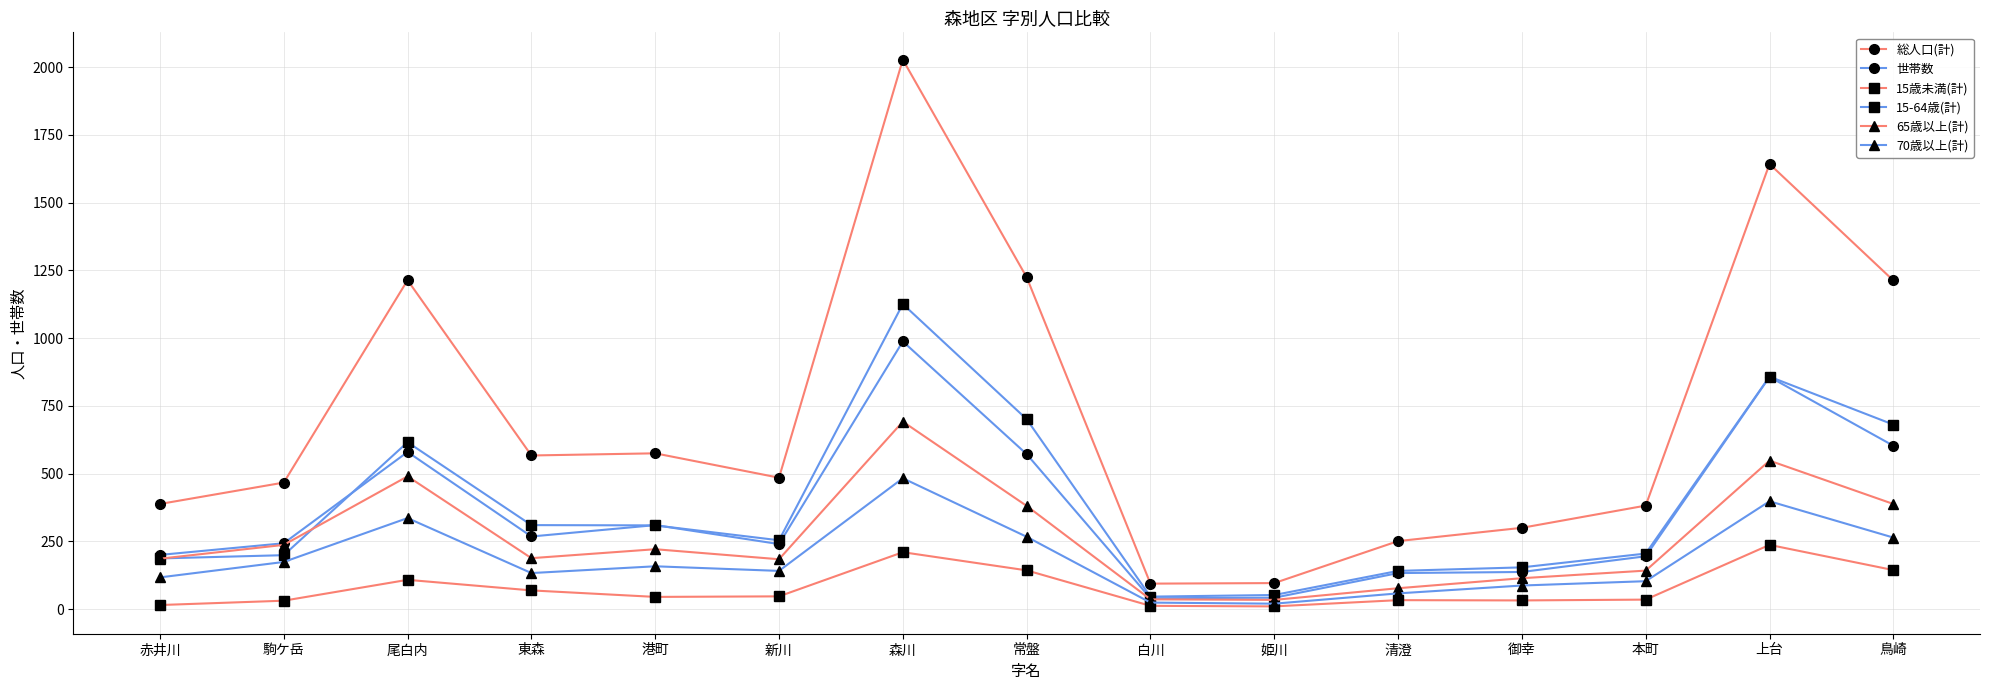

What is the greatest value displayed?

2028